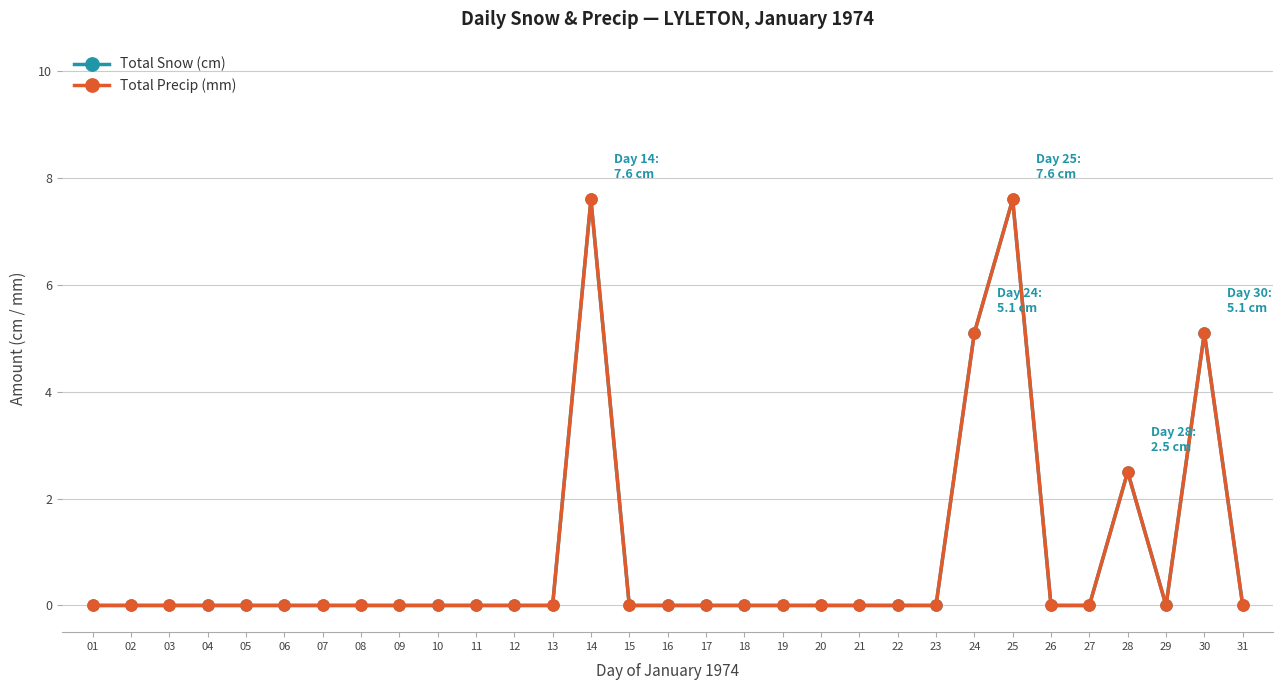

Between 28 and 29, which series saw the biggest shift?

Total Snow (cm)